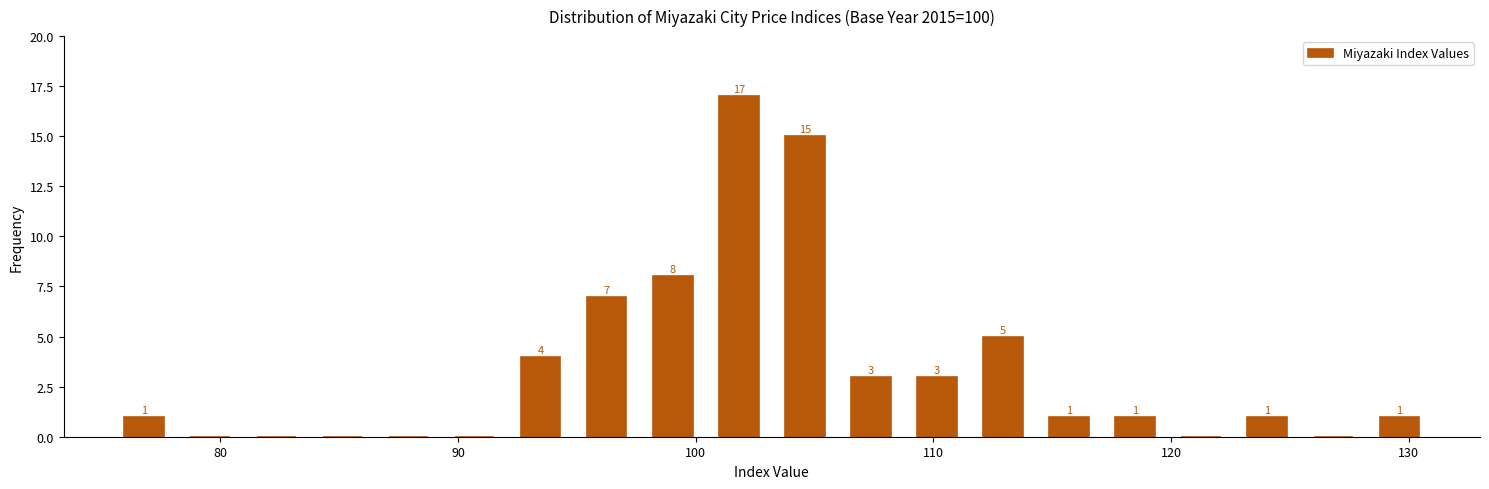

Around what value on the x-axis is the tallest bar? Give the approximate position of its centre, as read against the axis.

102